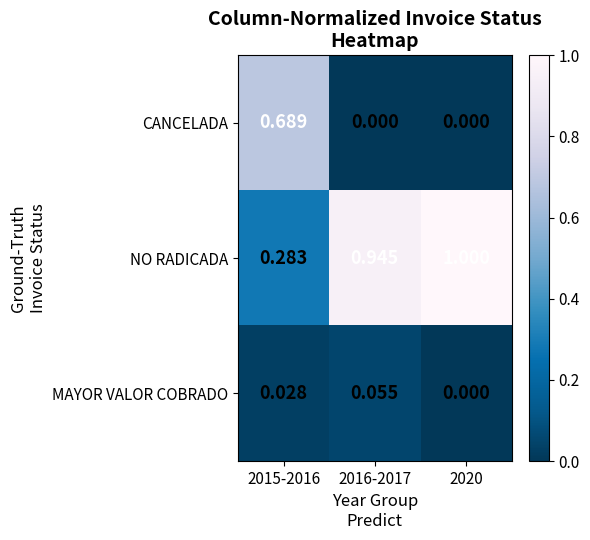

Which label corresponds to the largest value in the chart?

2020